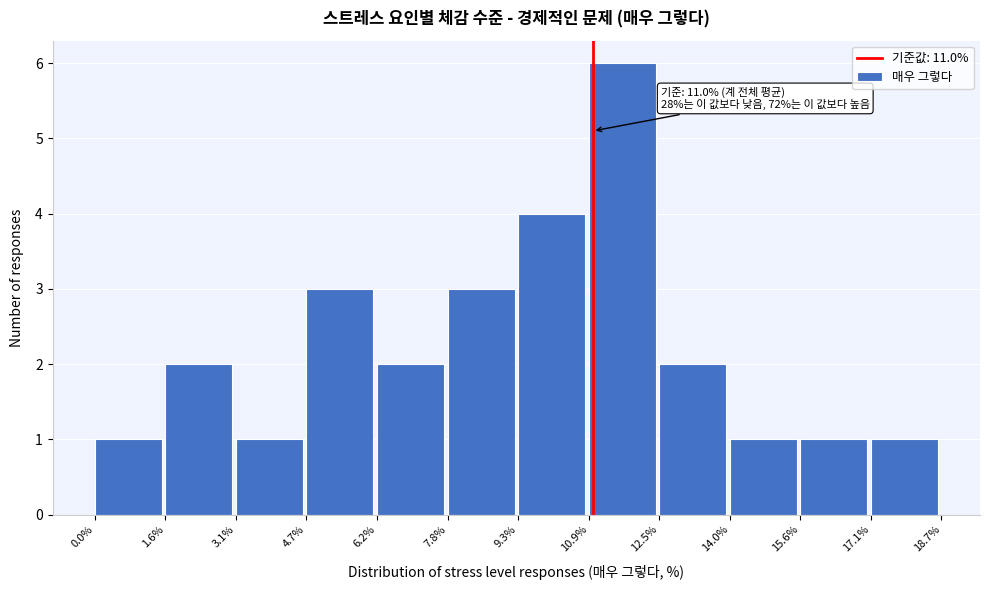

Which range on the x-axis has the tallest bar?

10.9% to 12.5%